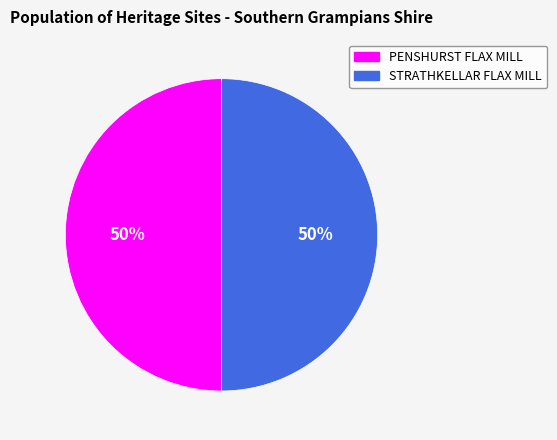

What is the ratio of the value at STRATHKELLAR FLAX MILL to the value at PENSHURST FLAX MILL?

1.0